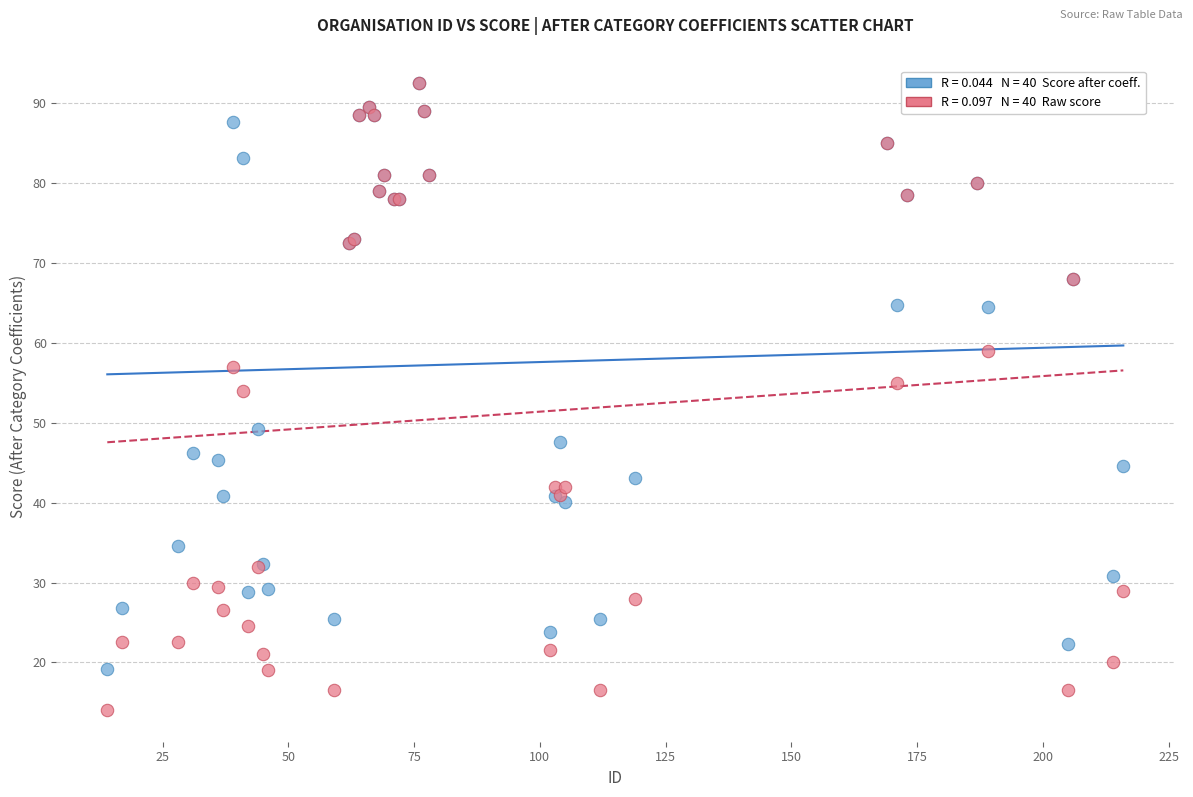

Across all series, what Y value is closest to 53?

54.0